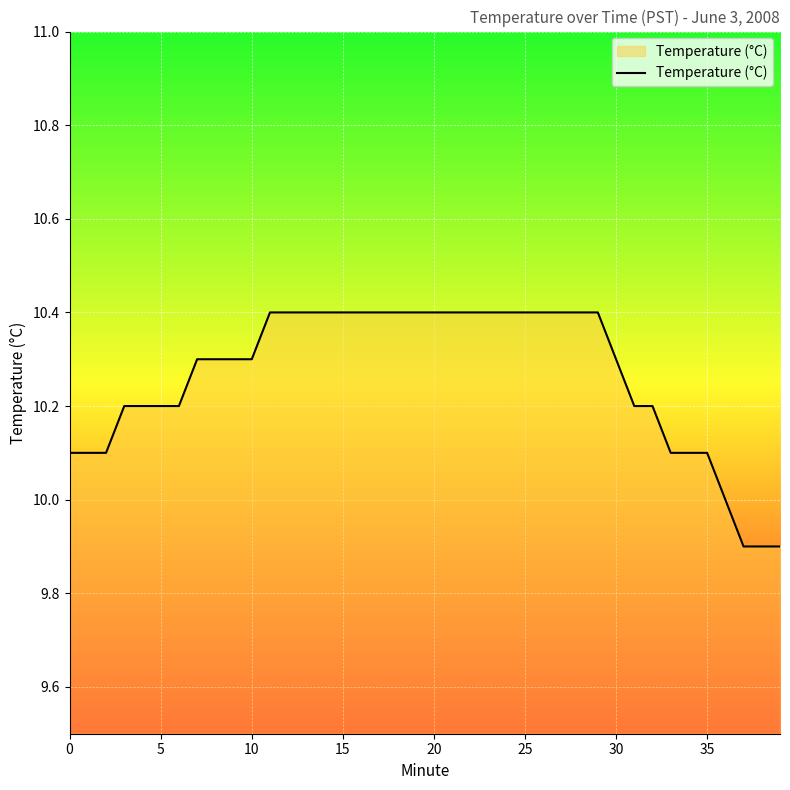

What is the difference between the maximum and minimum values?

0.5